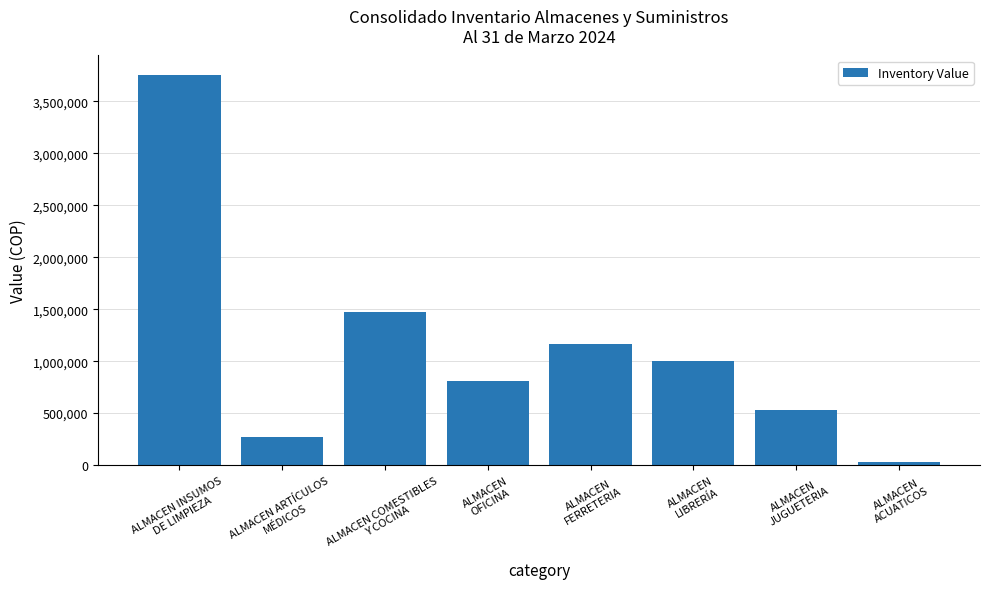

Reading left to right, list all the values displayed in this chart.

3754916.2	271113.8	1469077.6	805015.0	1162592.0	997863.7	529582.0	26755.0